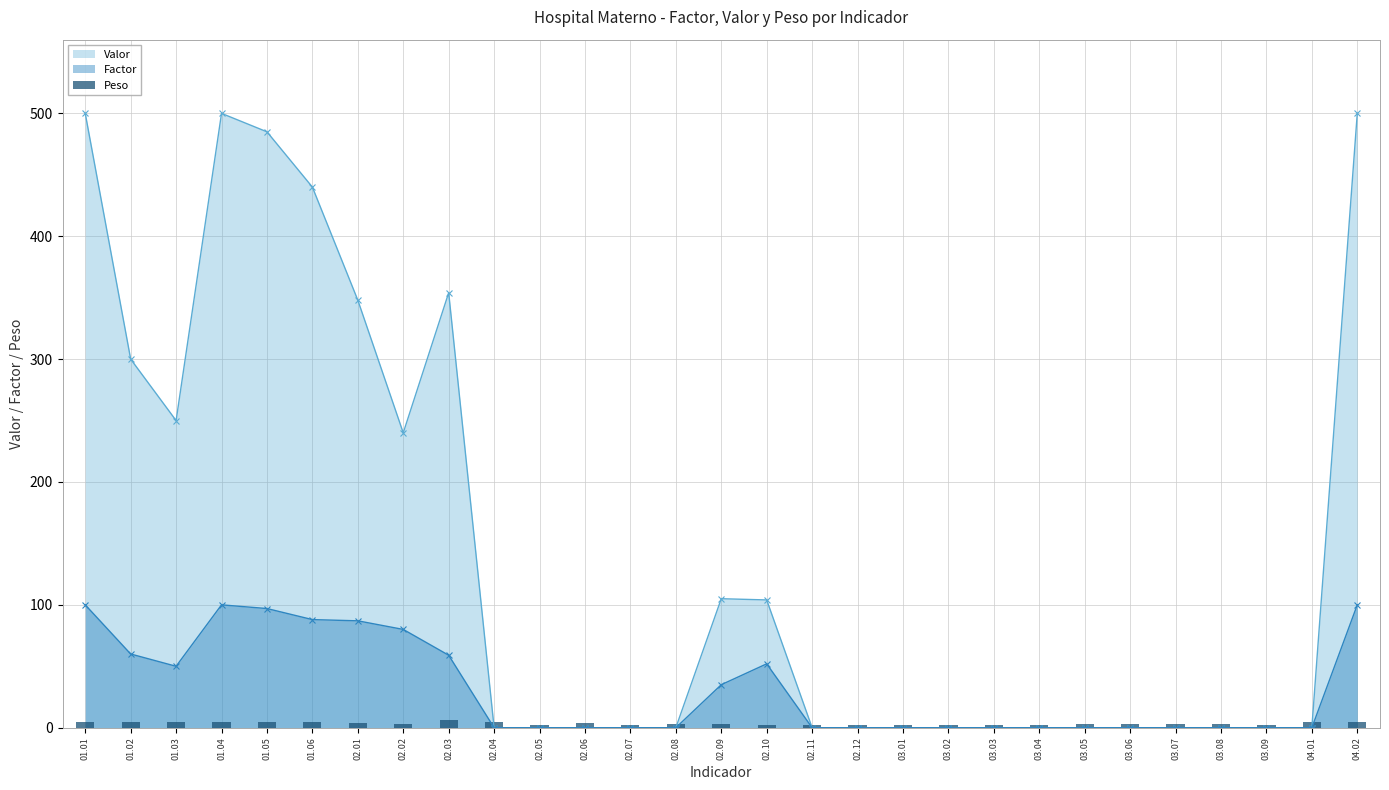

True or false: Valor has more than 0 interior local peaks.

True